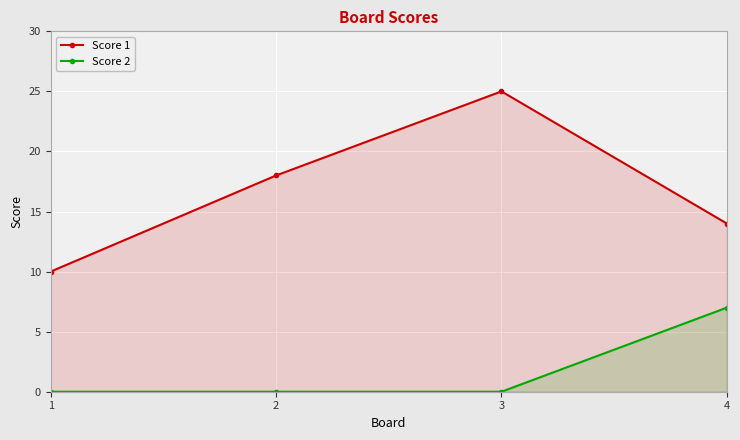

True or false: Score 2 and Score 1 intersect in this chart.

False